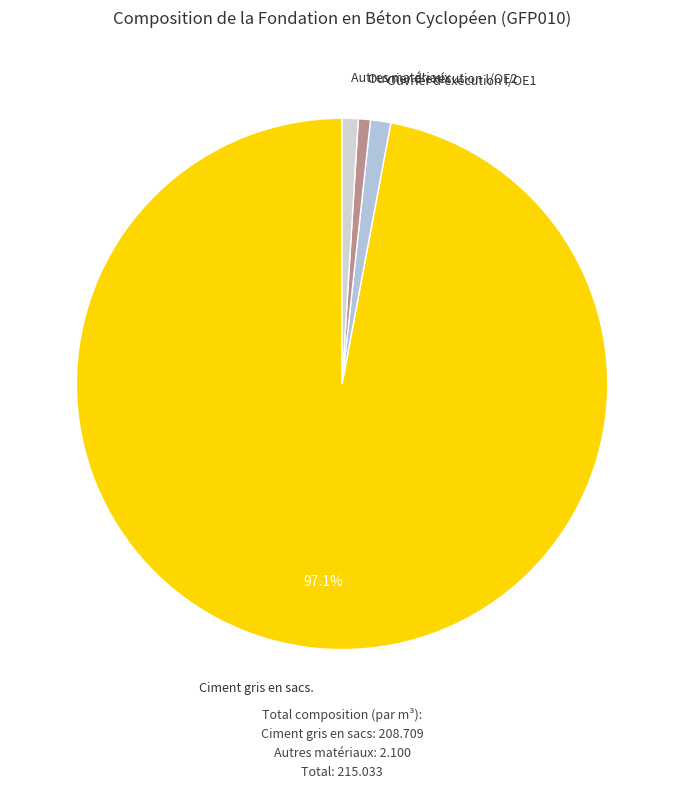

How many segments does this pie chart have?

4